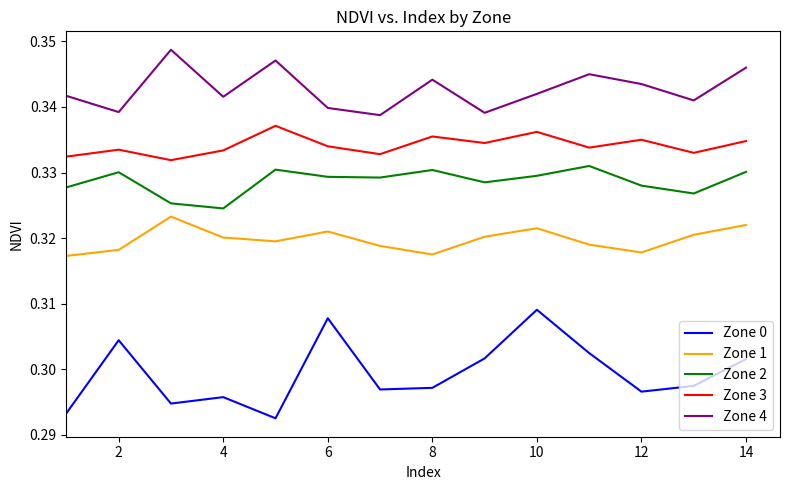

What are all the series names shown in the legend?

Zone 0, Zone 1, Zone 2, Zone 3, Zone 4